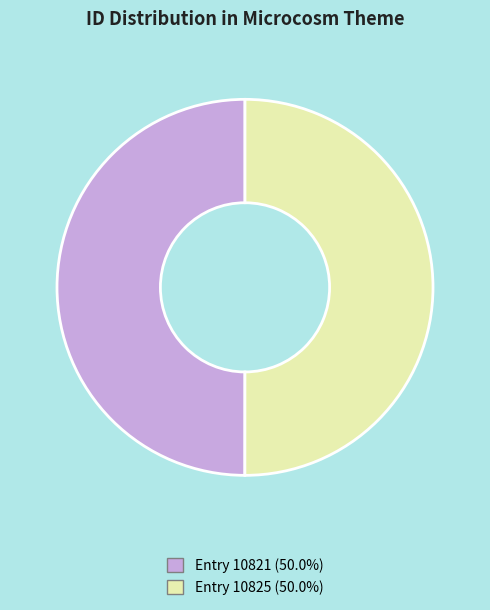

Count the number of slices in the pie.

2